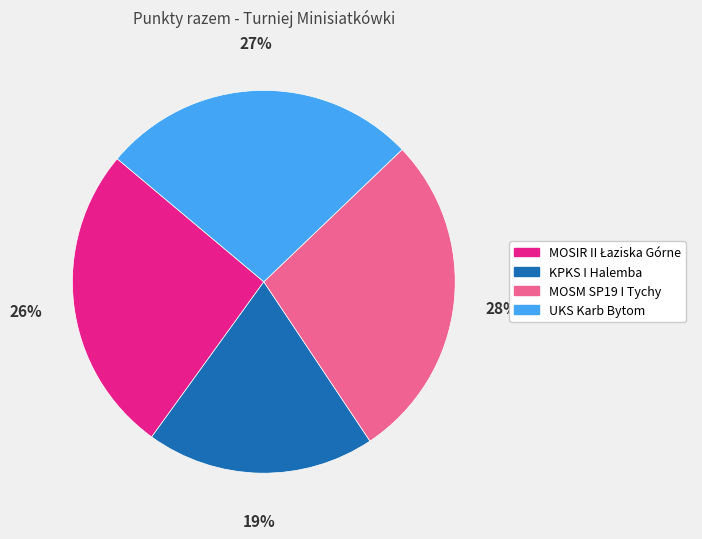

The MOSM SP19 I Tychy slice represents 17% of the pie. True or false?

False